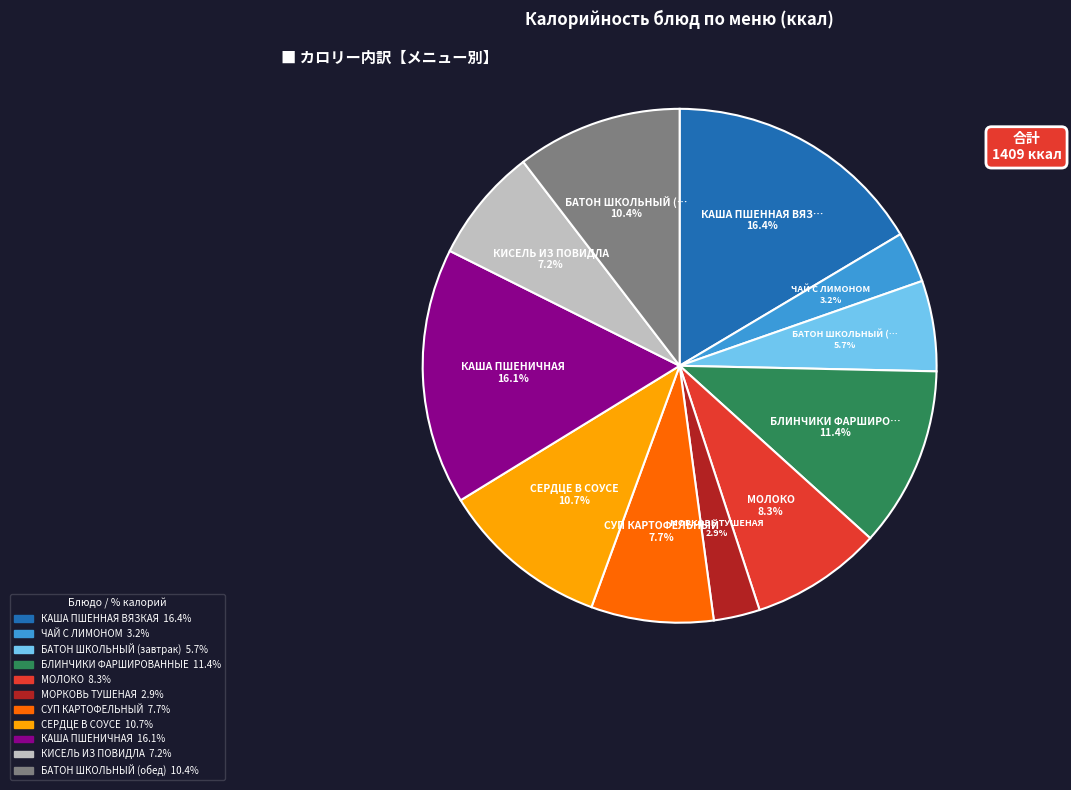

Which has a higher value, МОЛОКО or КИСЕЛЬ ИЗ ПОВИДЛА?

МОЛОКО